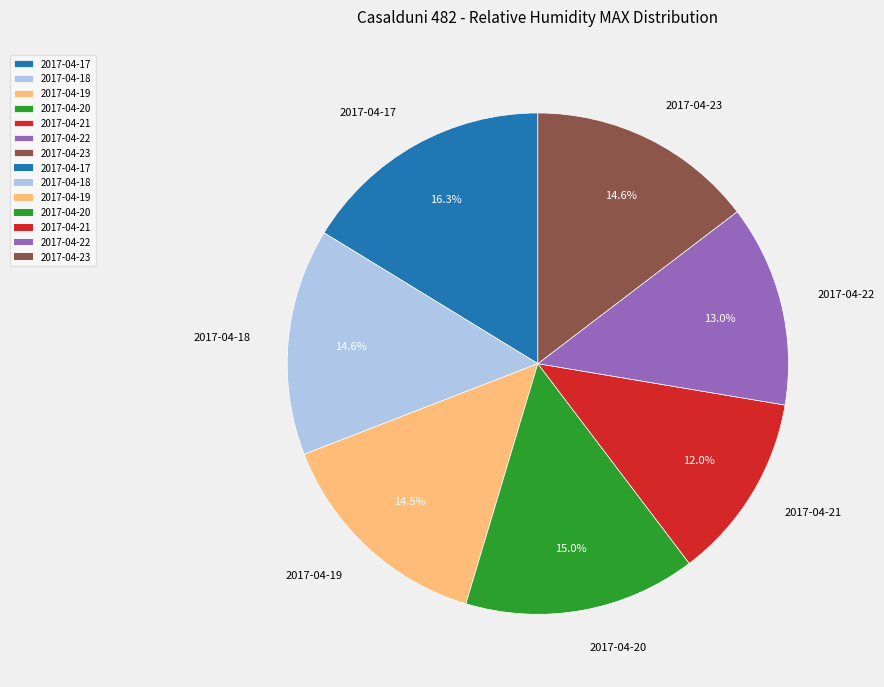

What is the largest slice in the pie chart?

2017-04-17